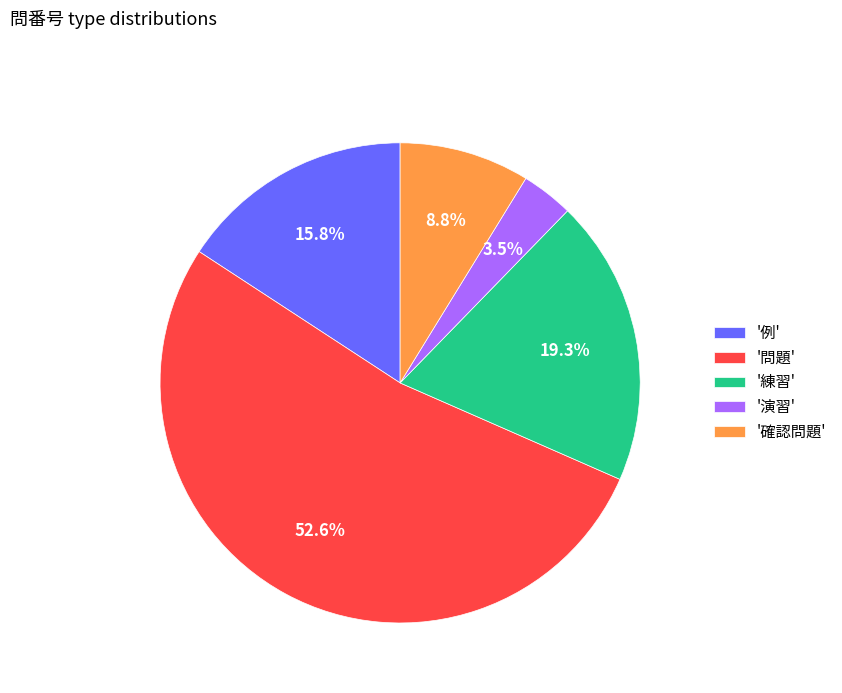

Rank the categories by value from lowest to highest.

'演習', '確認問題', '例', '練習', '問題'